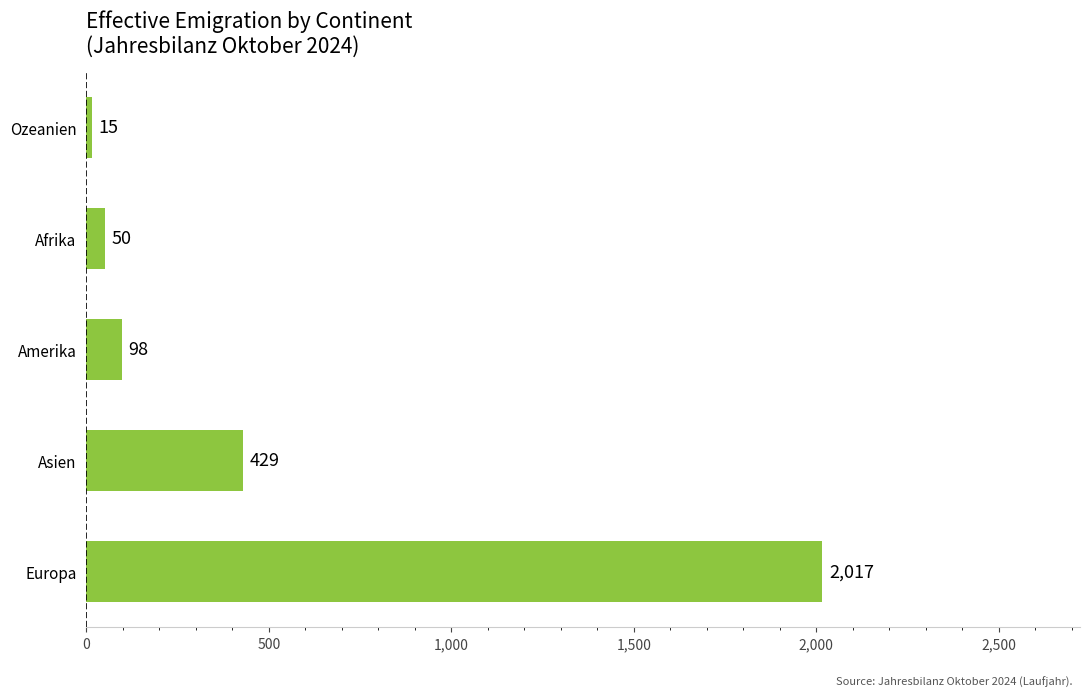

What is the average value?

522